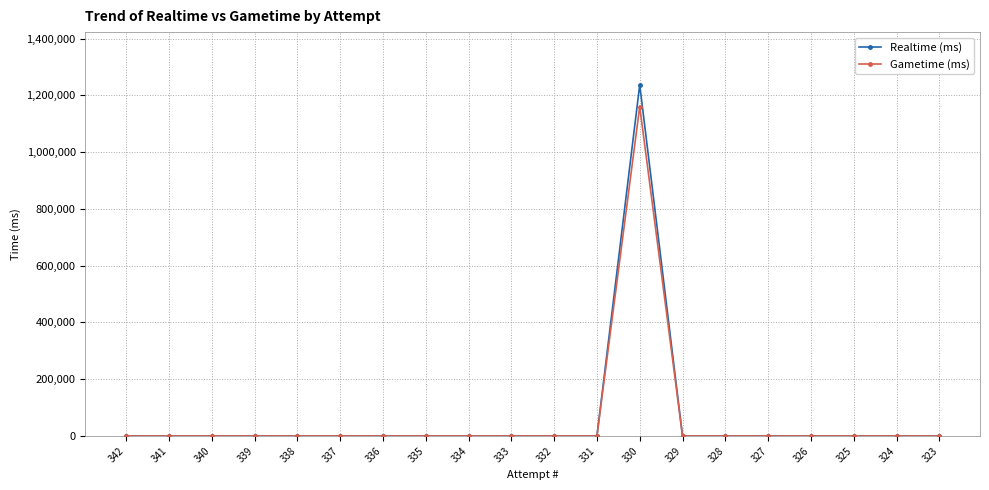

Is it true that Realtime (ms) equals 752479 at 324?

False